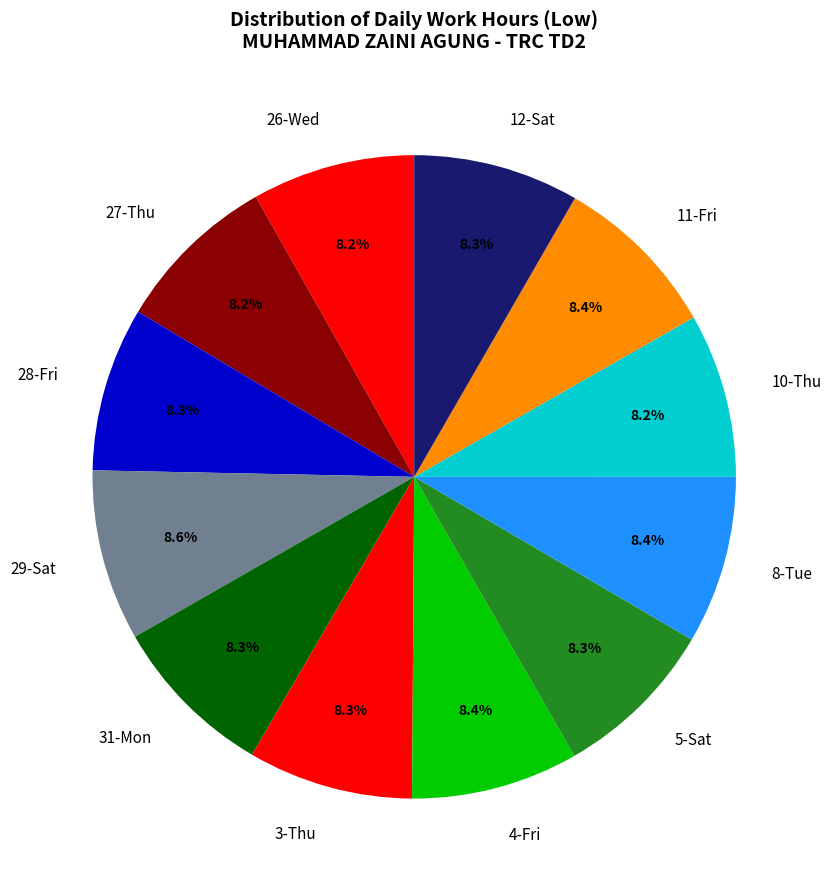

What percentage do 8-Tue and 3-Thu together represent?

16.7%